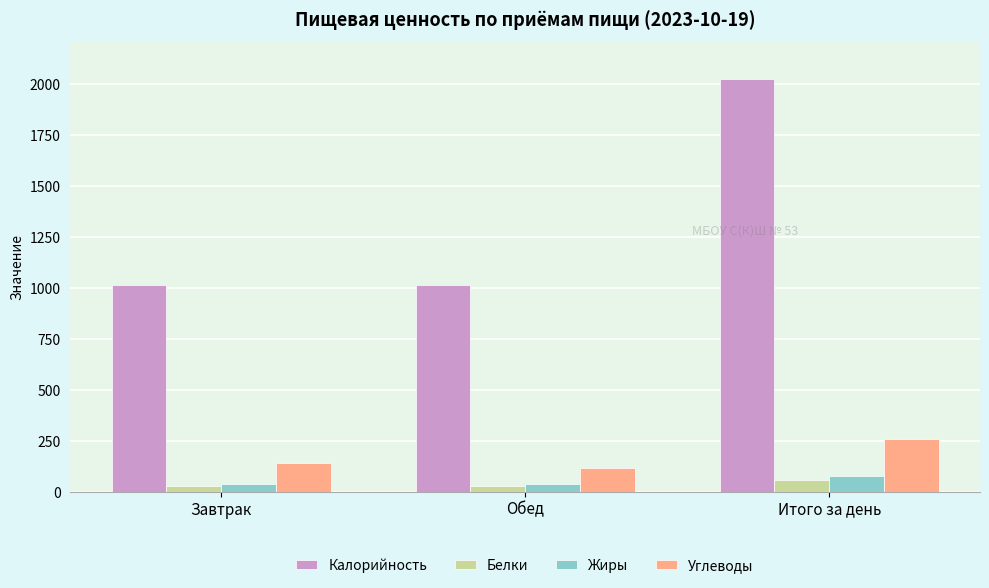

Which series changed the most between Завтрак and Итого за день?

Калорийность